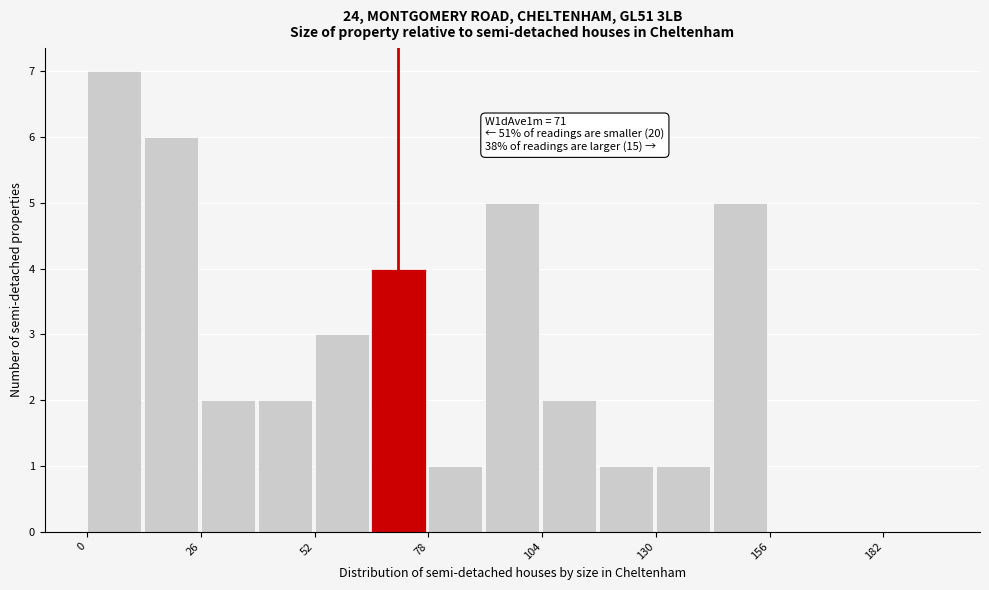

Around what value on the x-axis is the tallest bar? Give the approximate position of its centre, as read against the axis.

5